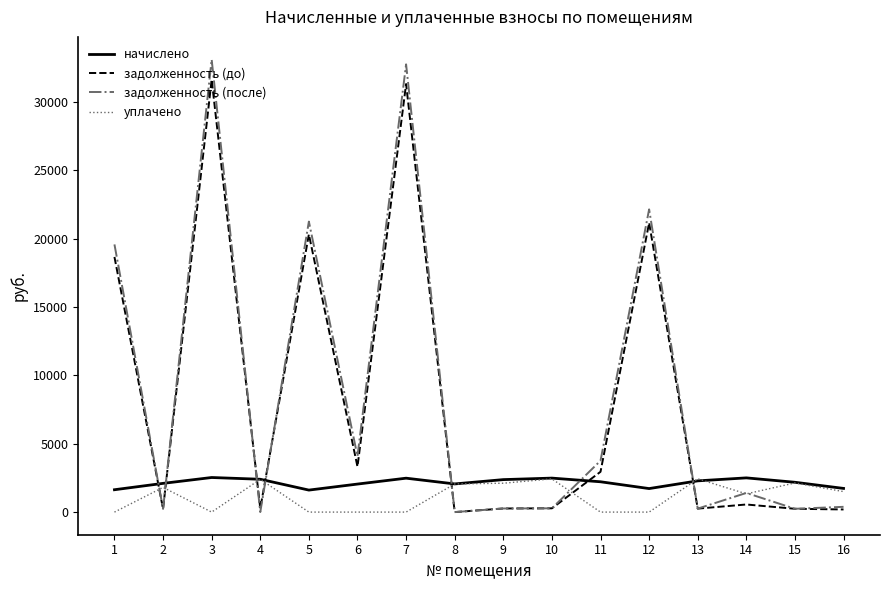

How many values in the уплачено series exceed 1501?

8